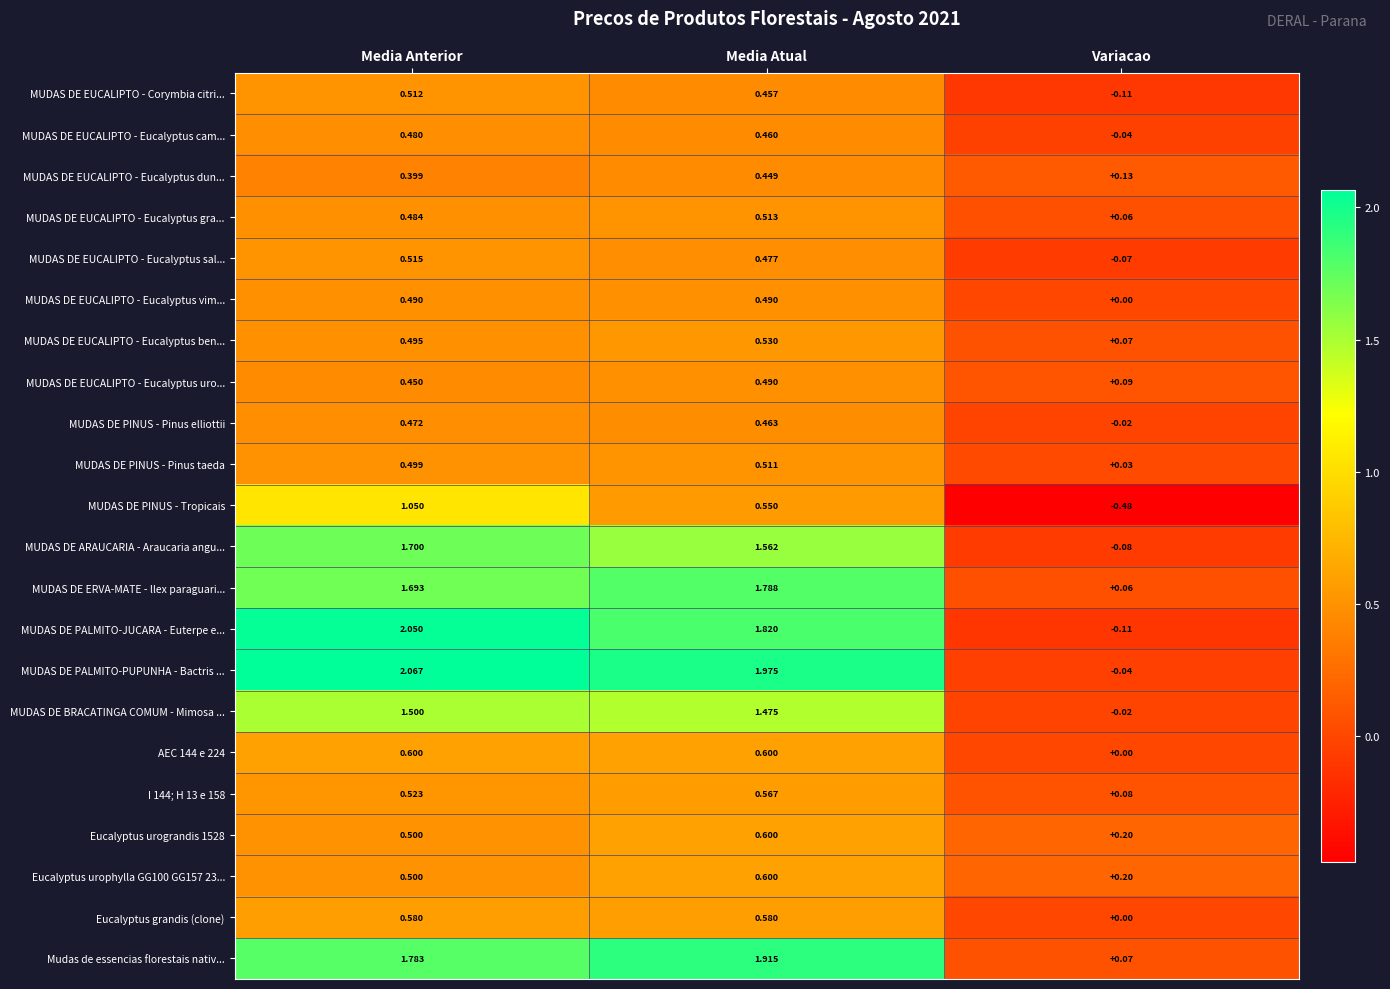

What is the difference between the highest and lowest values at Media Anterior?

1.7